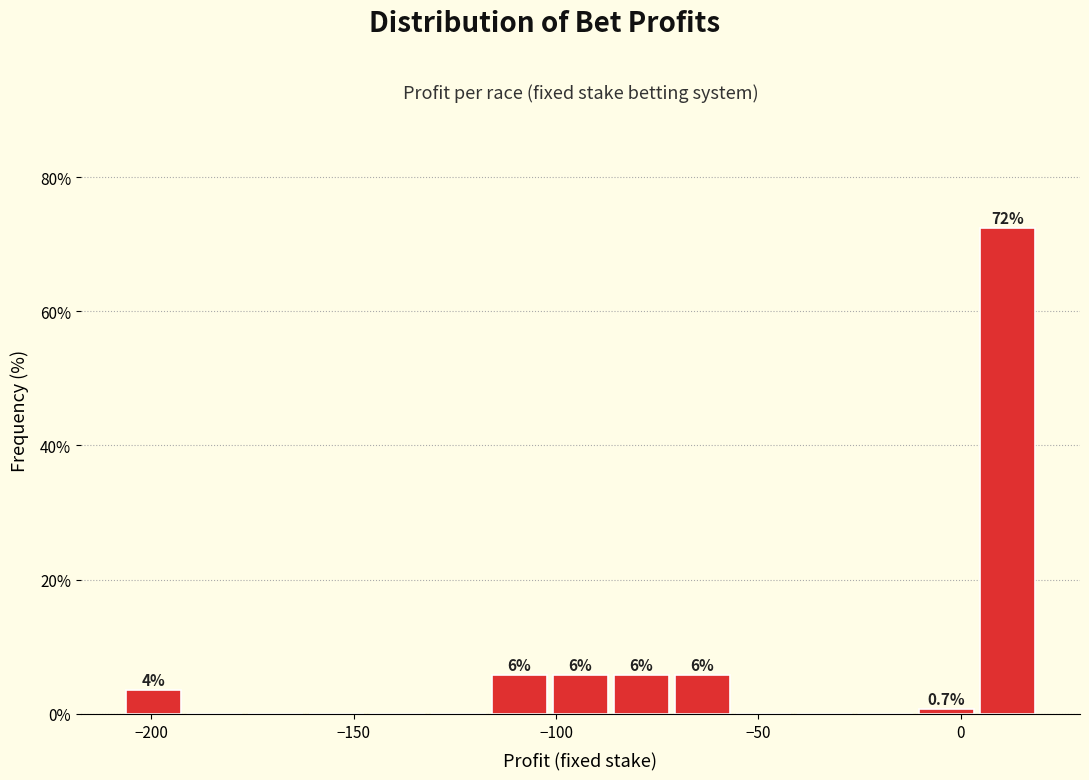

Read against the x-axis, roughly where is the centre of the tallest bar?

10